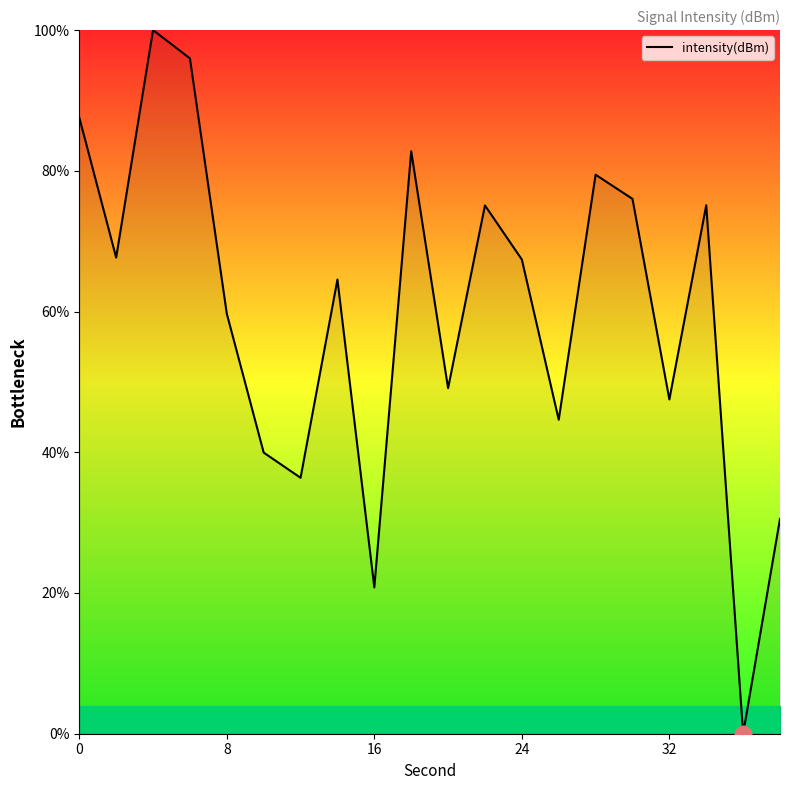

What is the maximum value shown in the chart?

100.0